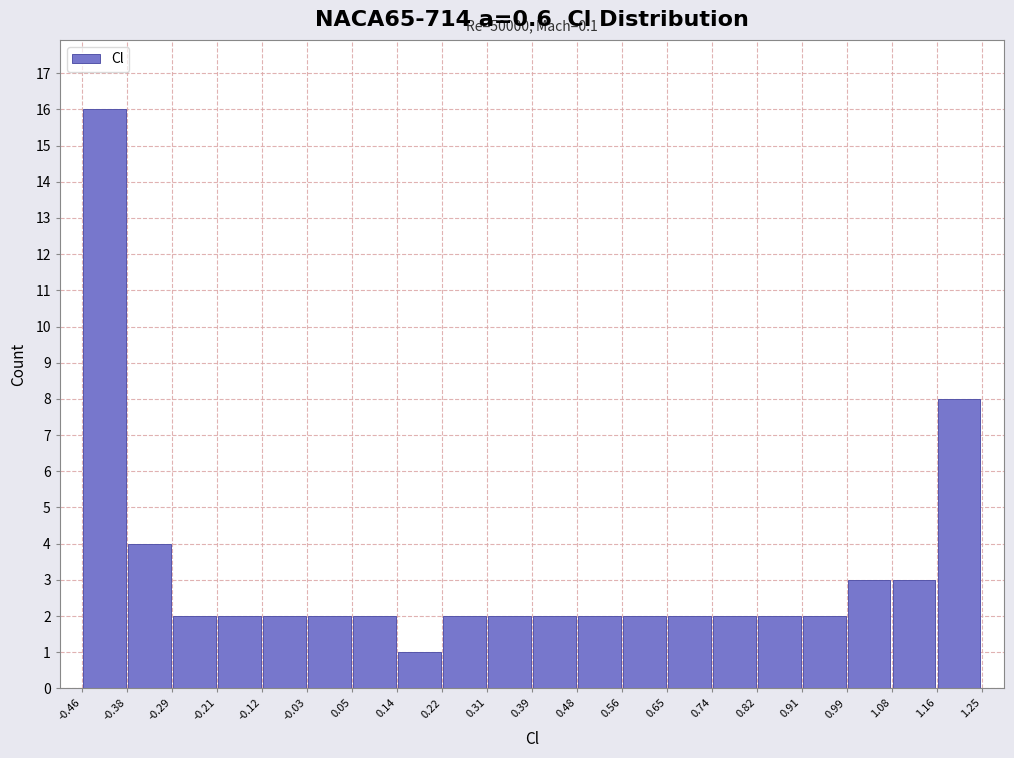

Which range on the x-axis has the tallest bar?

-0.46 to -0.38